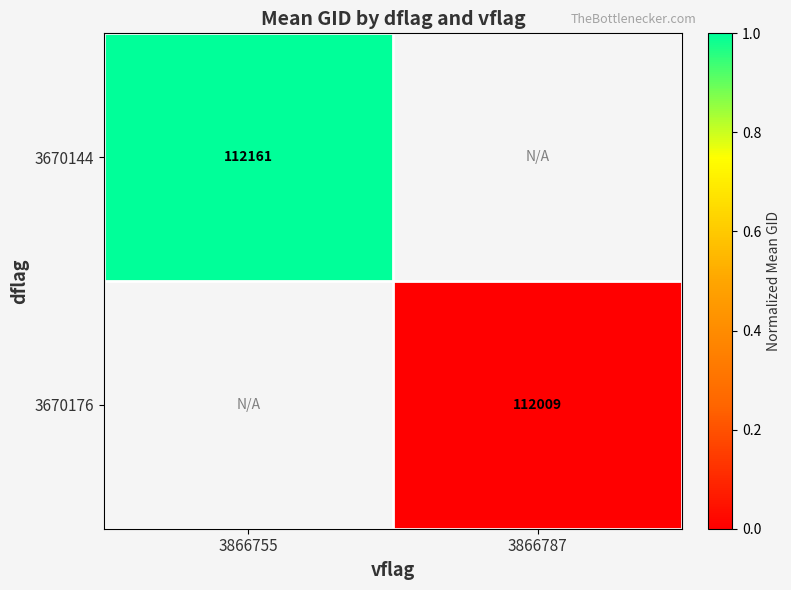

List the labels in order of 3670176 value, largest first.

3866755, 3866787